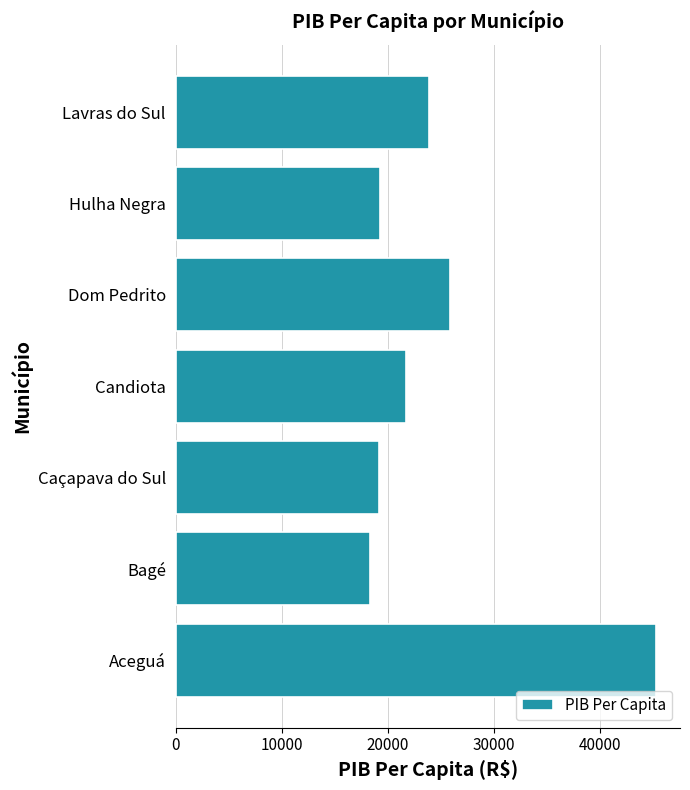

How many data points are less than 21770?

3